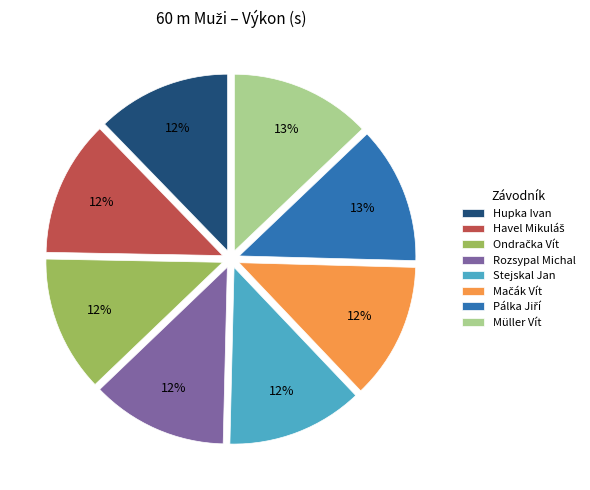

Do Hupka Ivan and Müller Vít together represent more than half of the pie?

No